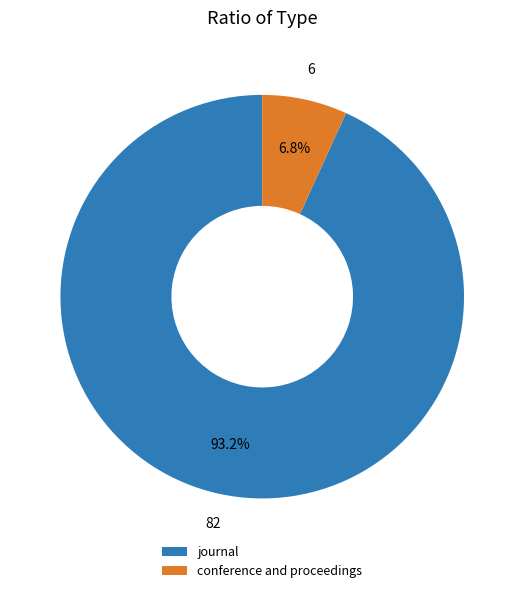

True or false: conference and proceedings accounts for 7% of the total.

True